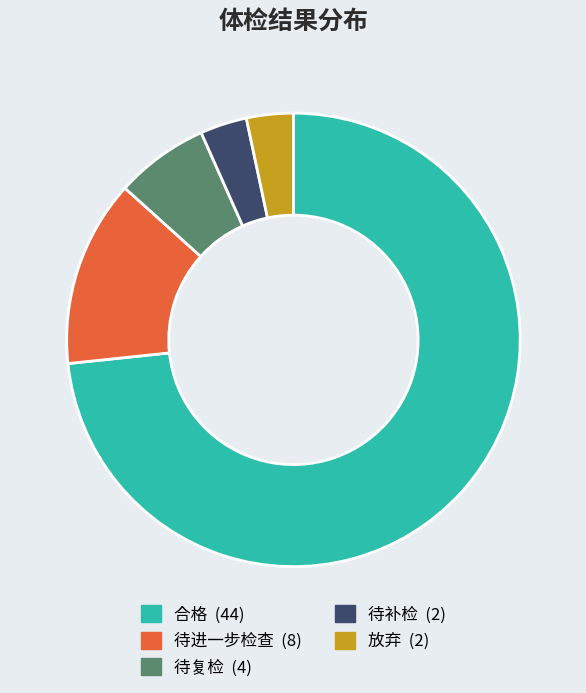

The 放弃 slice represents 3% of the pie. True or false?

True